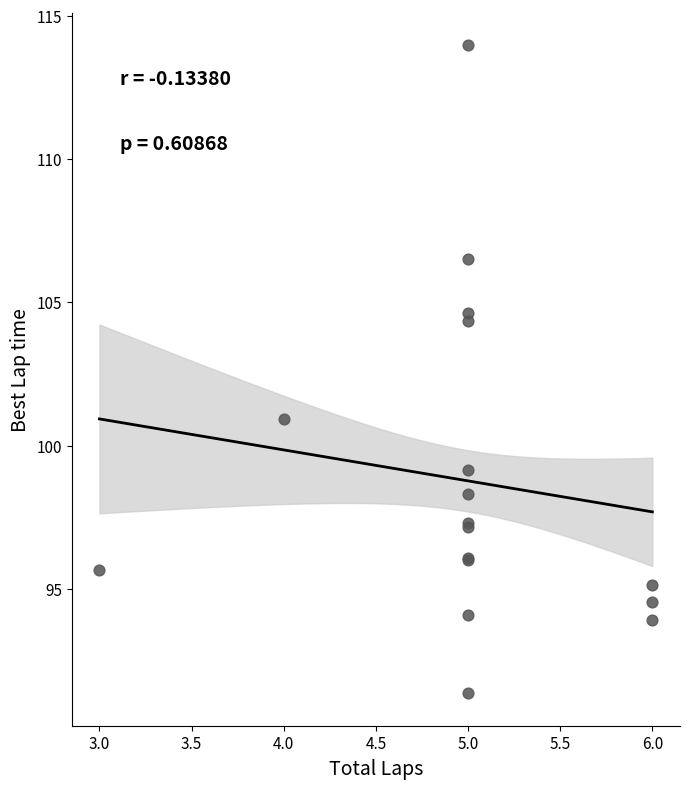

What Y value in the scatter plot is closest to 102?

100.9